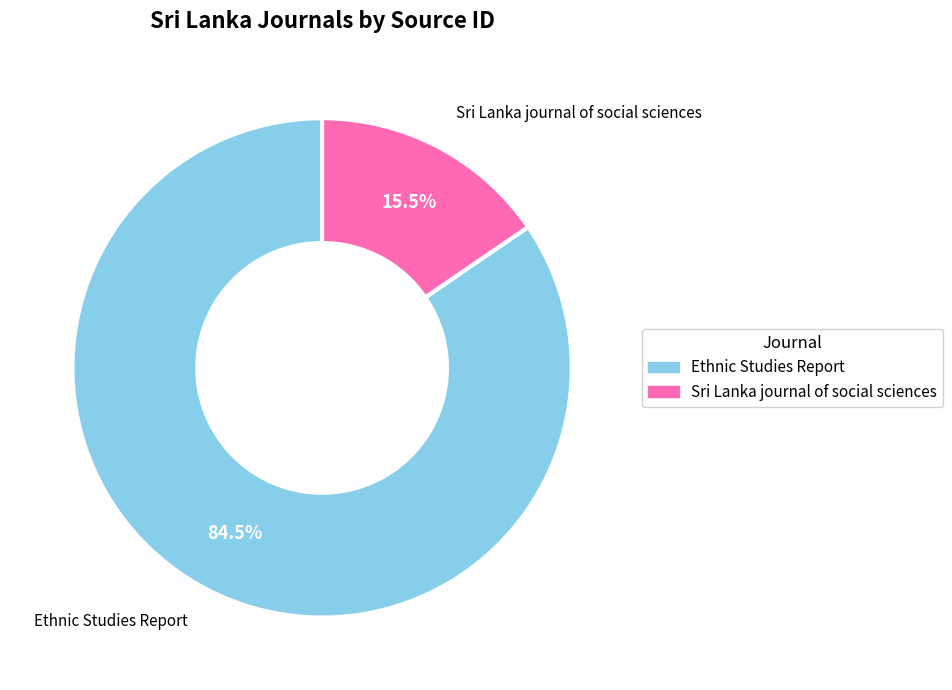

What is the total percentage of Sri Lanka journal of social sciences and Ethnic Studies Report?

100.0%